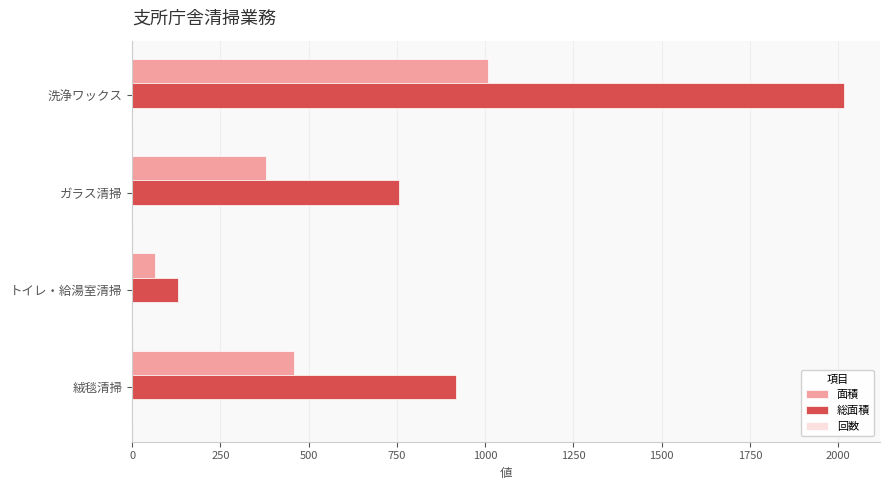

What is the sum of all 面積 values?

1911.5